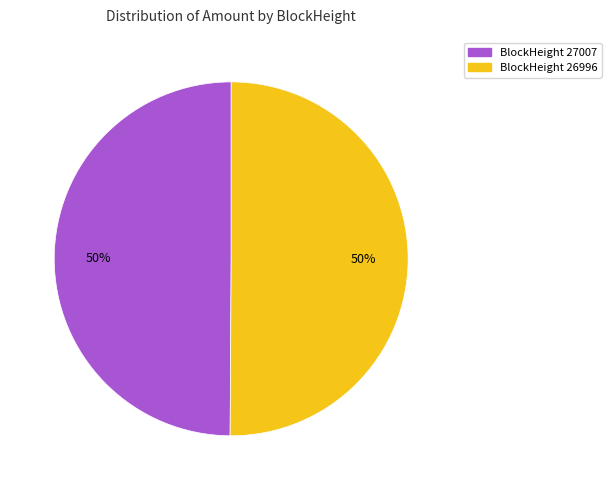

To the nearest percent, what is the average slice percentage?

50%